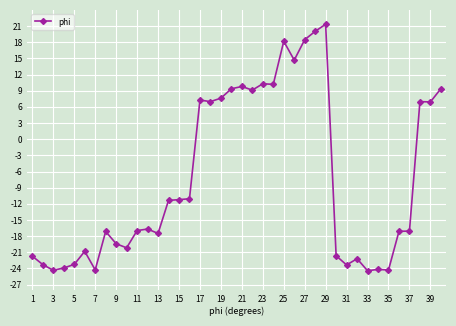

What is the average value?

-7.3